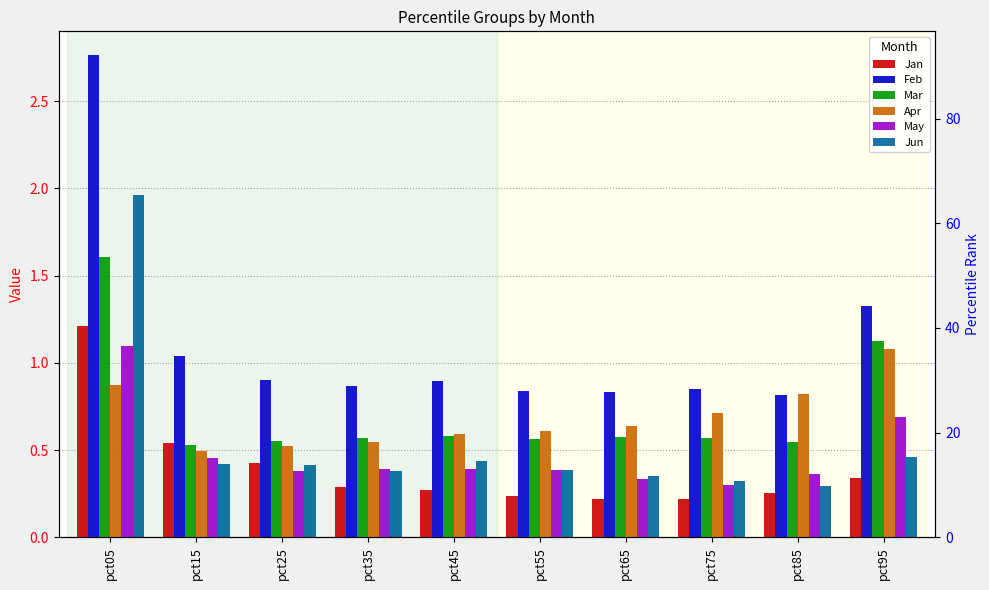

What is the sum of the Feb values at pct35 and pct85?

1.7